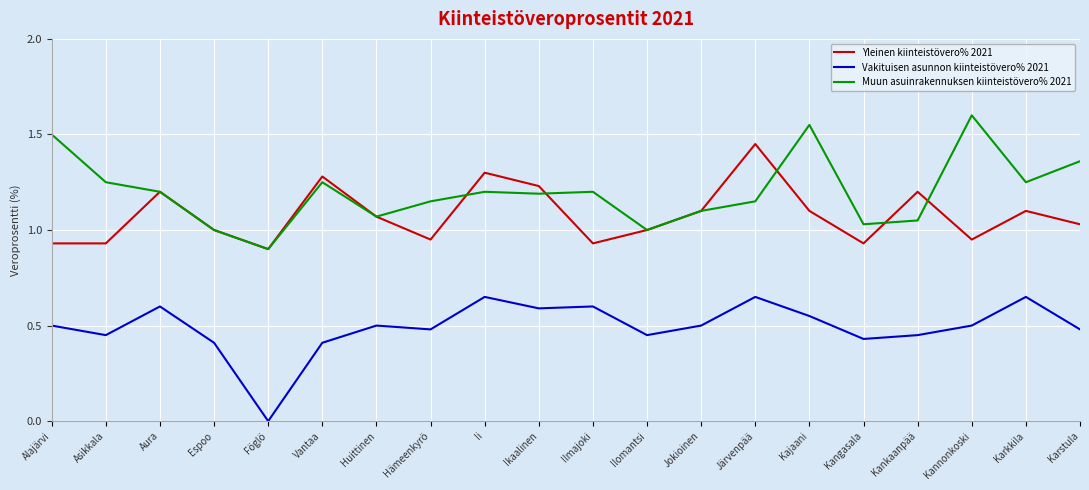

Which category has the lowest value in the Vakituisen asunnon kiinteistövero% 2021 series?

Föglö